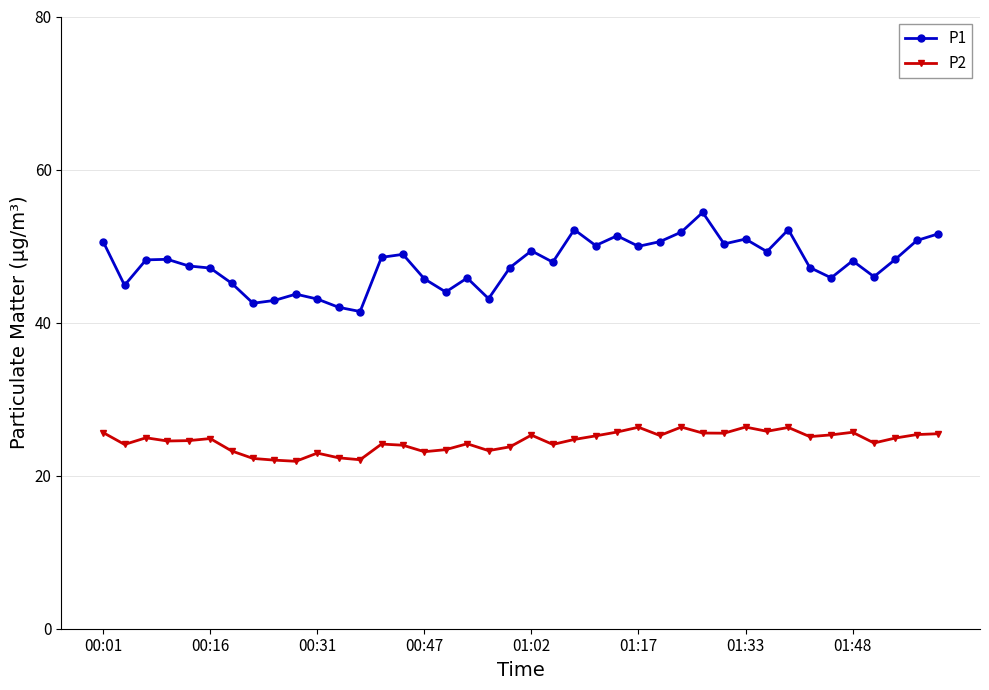

Which series has the largest total across all categories?

P1